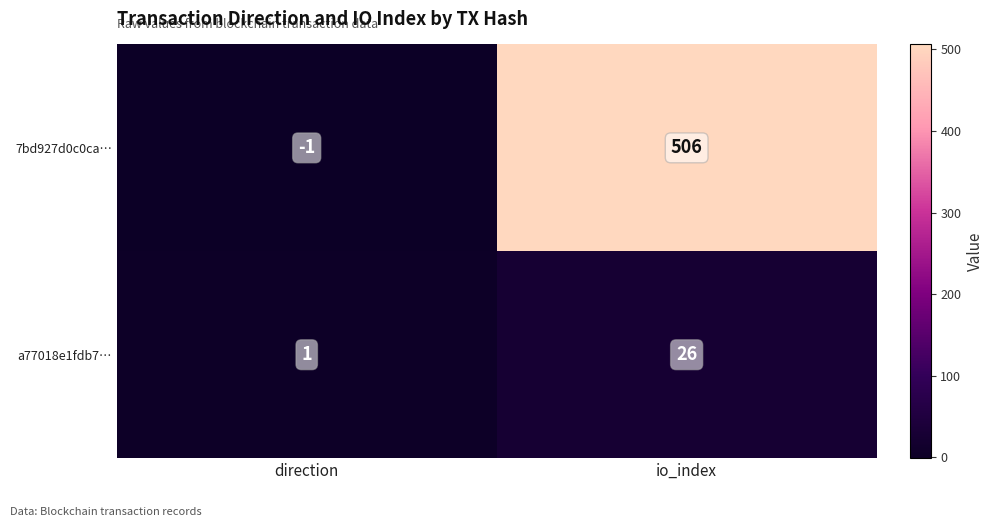

At which label is a77018e1fdb7… closest to 13?

direction